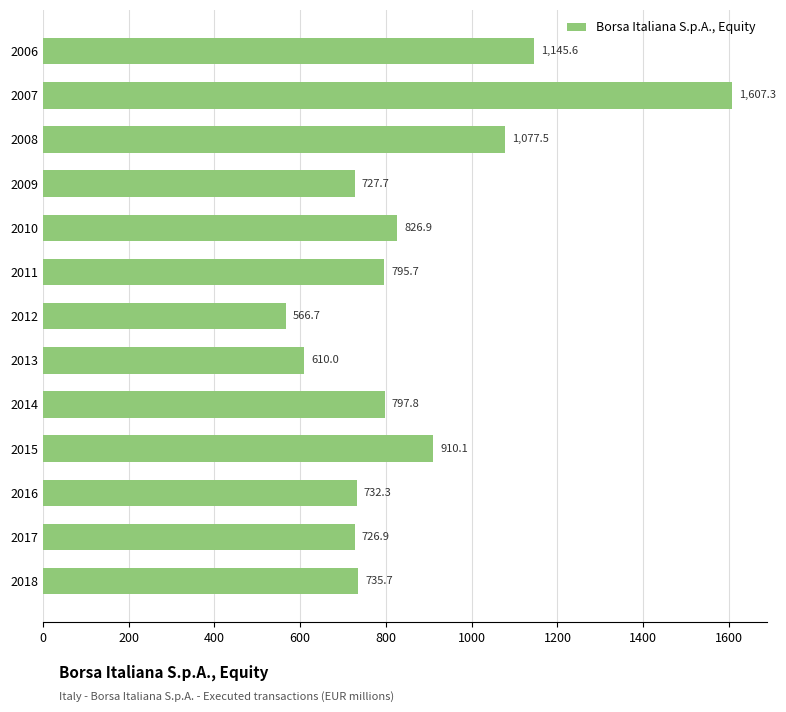

Between 2017 and 2013, which is larger?

2017